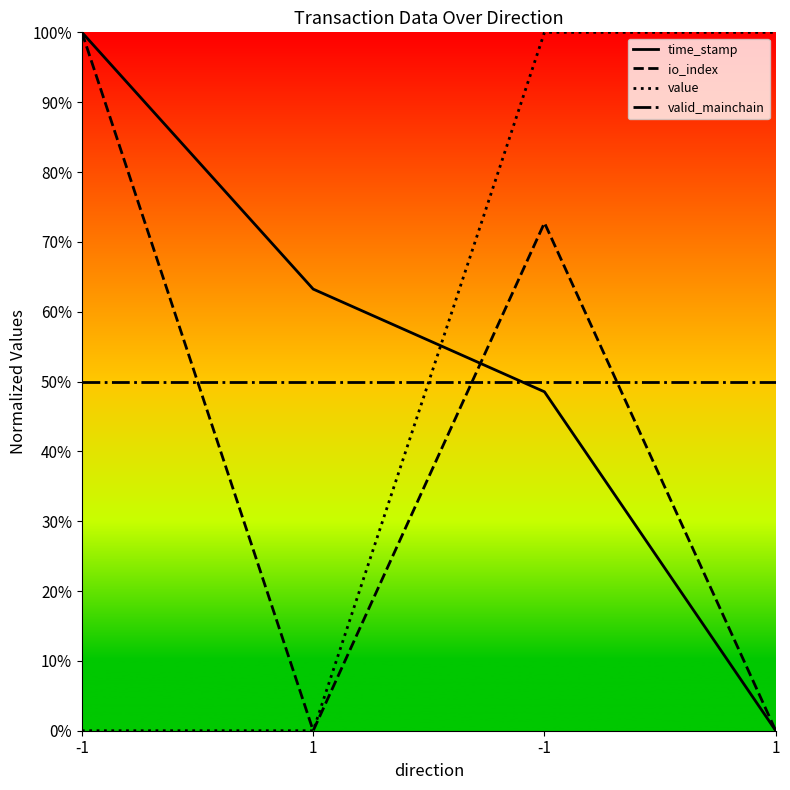

What are all the series names shown in the legend?

time_stamp, io_index, value, valid_mainchain